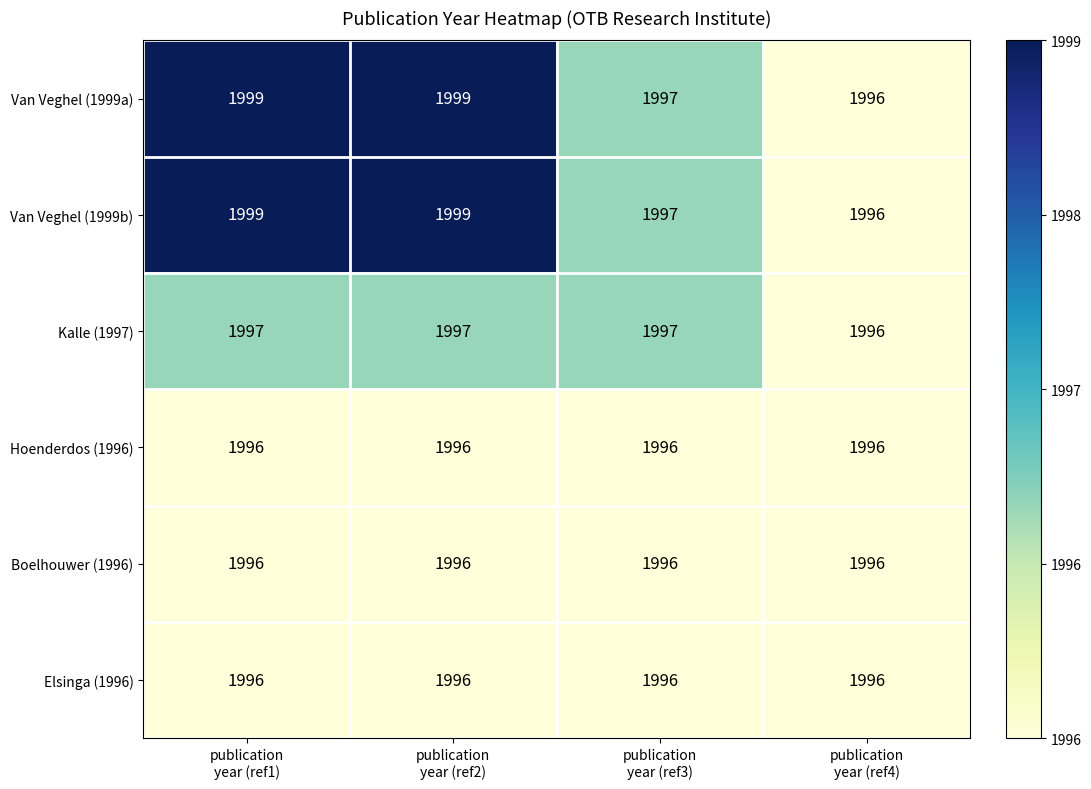

What is the lowest value of the Elsinga (1996) series?

1996